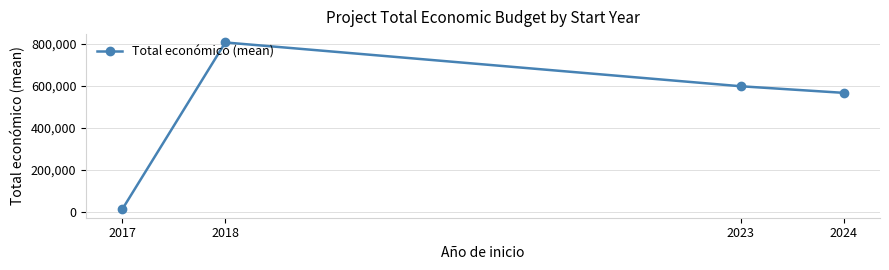

What is the value of the 4th point from the left?

567374.3